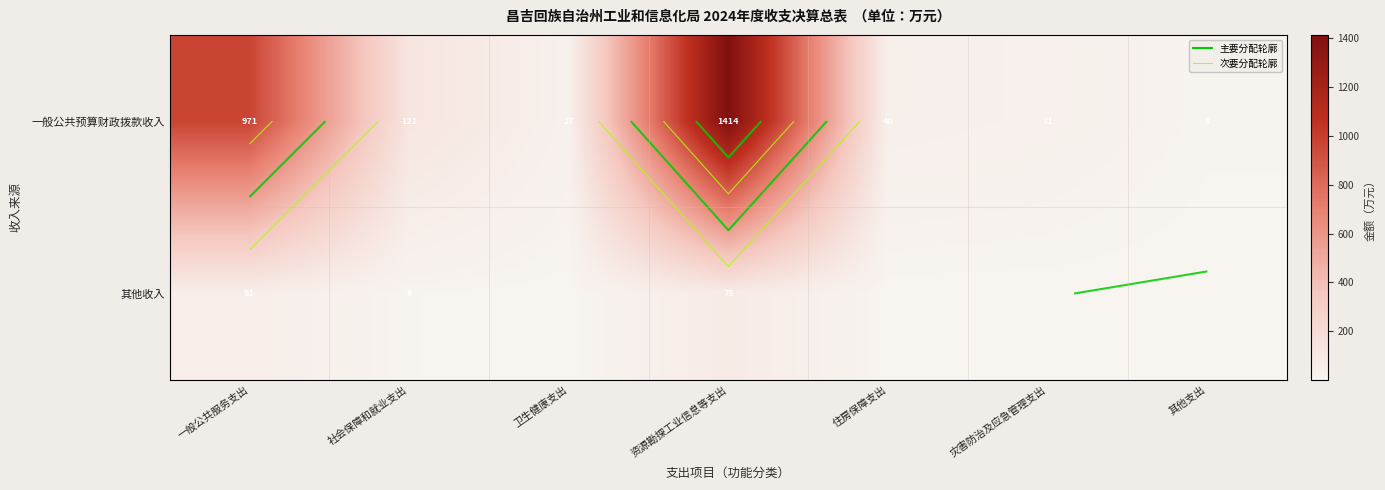

True or false: 其他收入 has a value of 1.5 at 社会保障和就业支出.

False